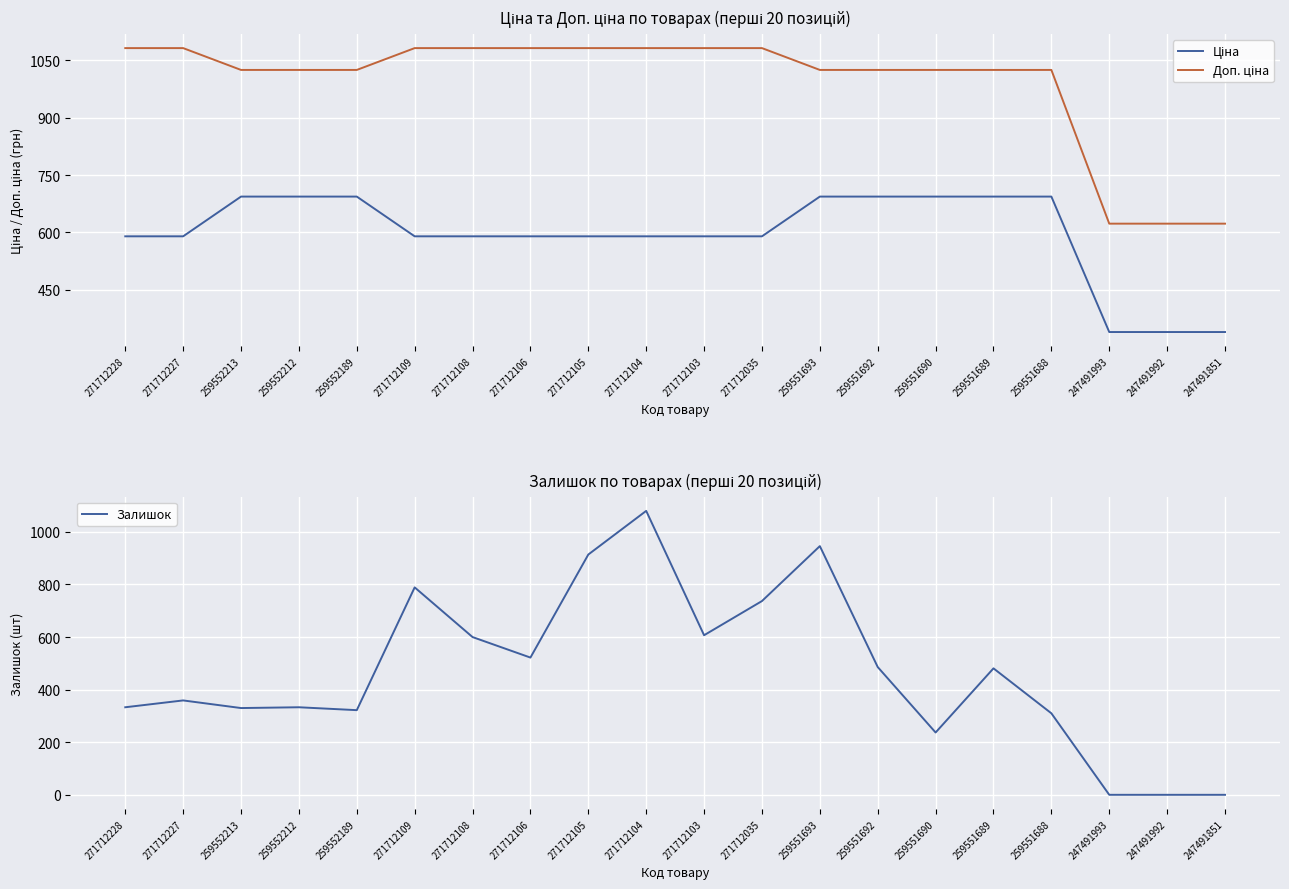

What position from the right is 271712104?

11